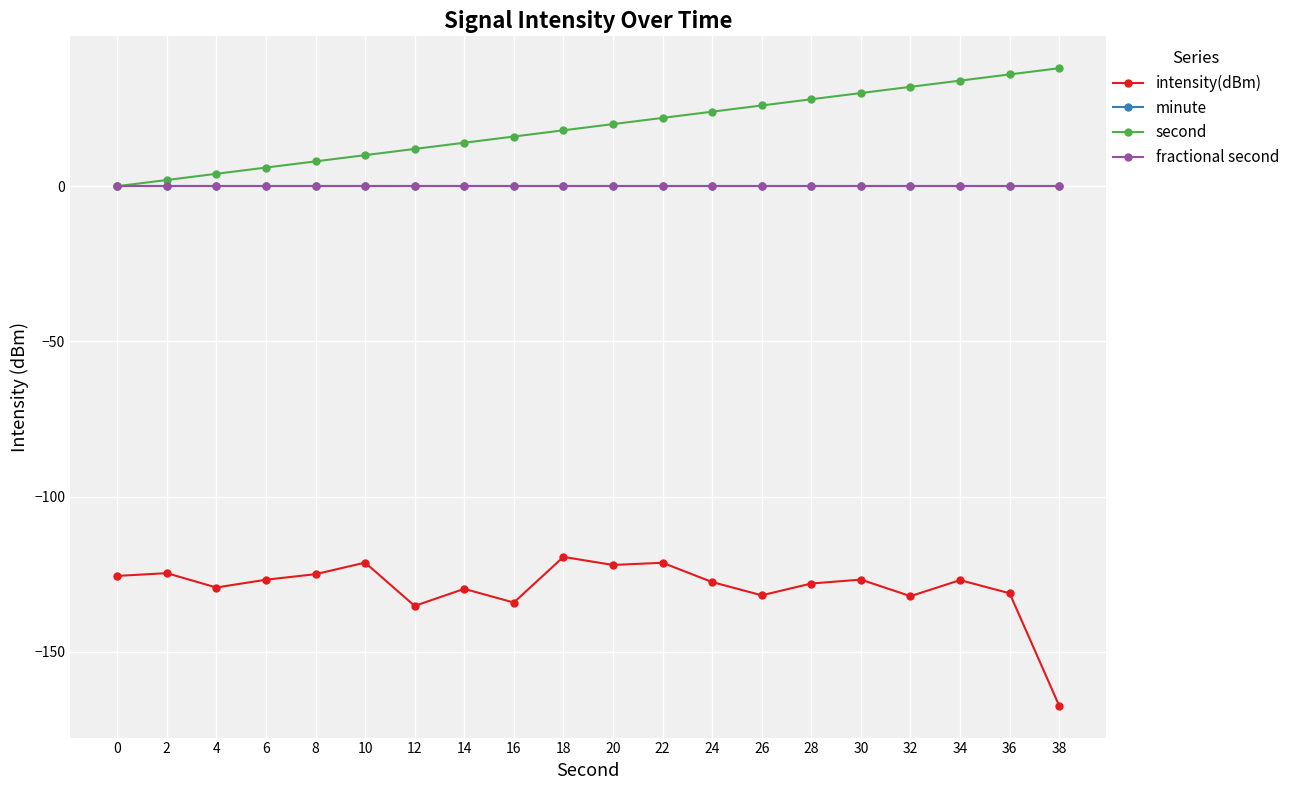

Is this an area chart (filled region under the line)?

No